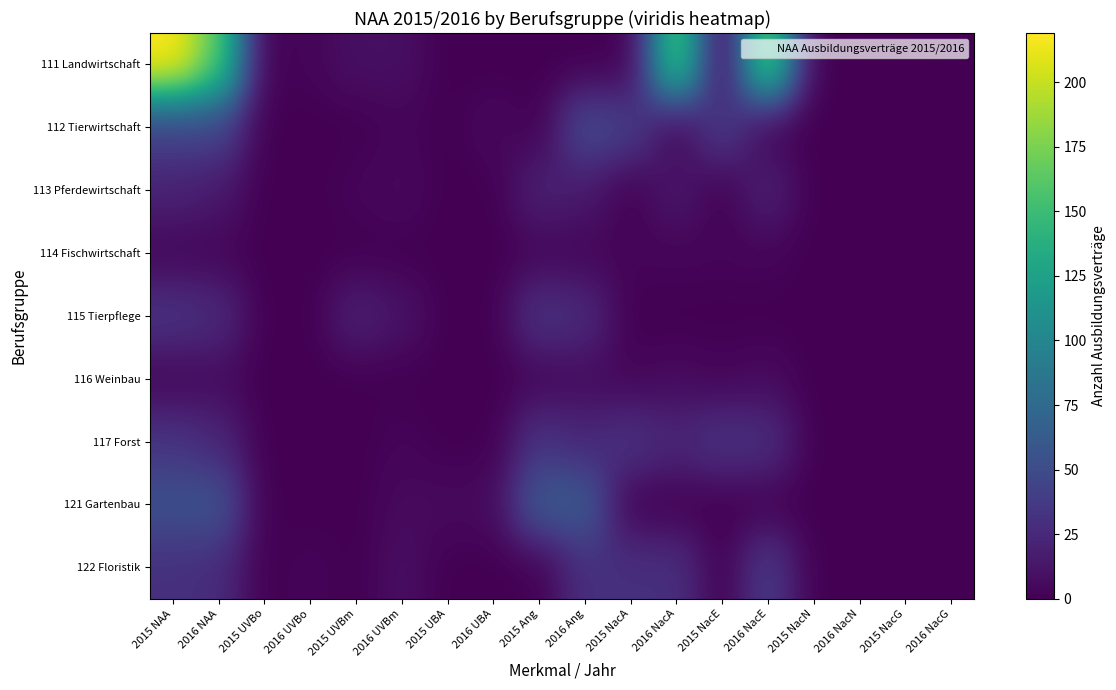

At which category does the chart reach its peak across all series?

2015 NAA